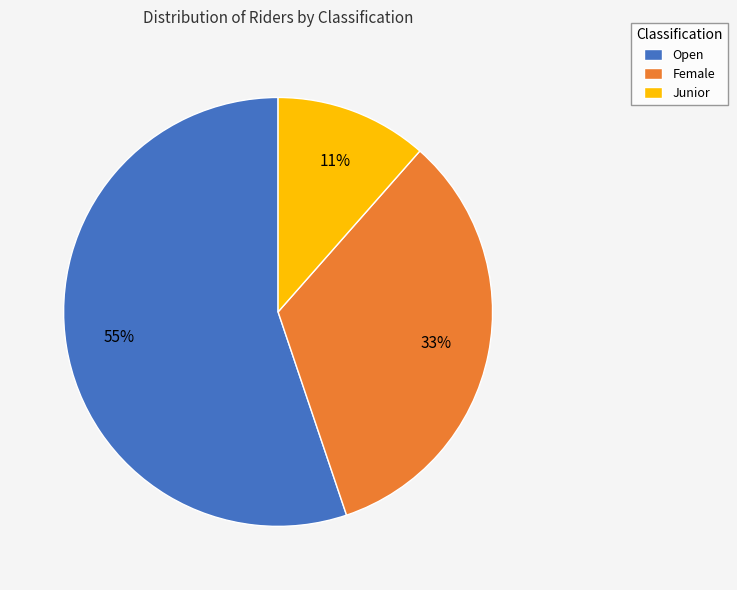

What percentage is the Female slice, to the nearest percent?

33%